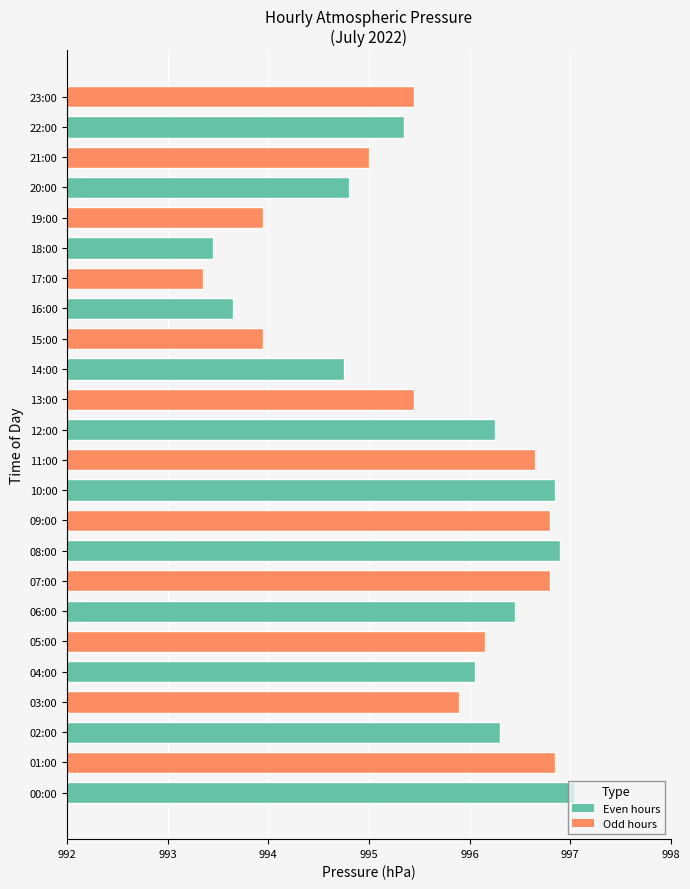

True or false: the data shows 1763.6 at 14:00.

False